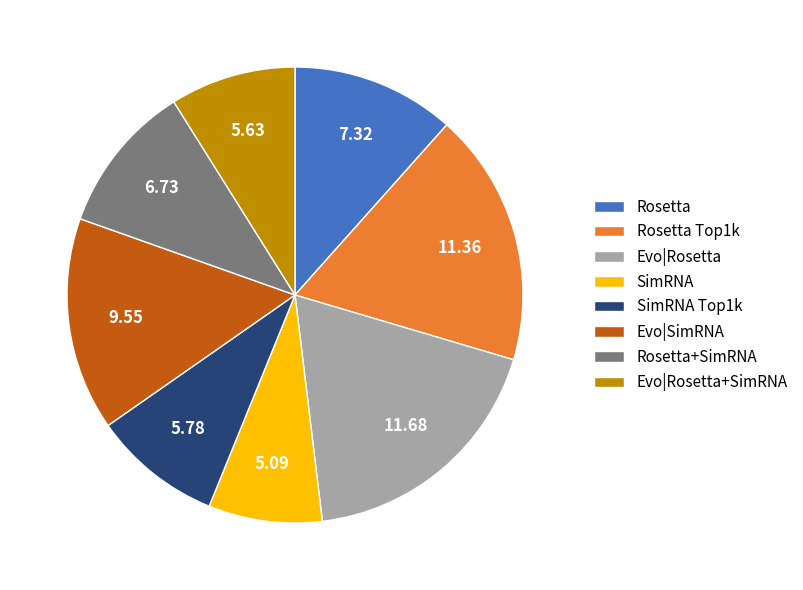

Does SimRNA account for over 50% of the chart?

No